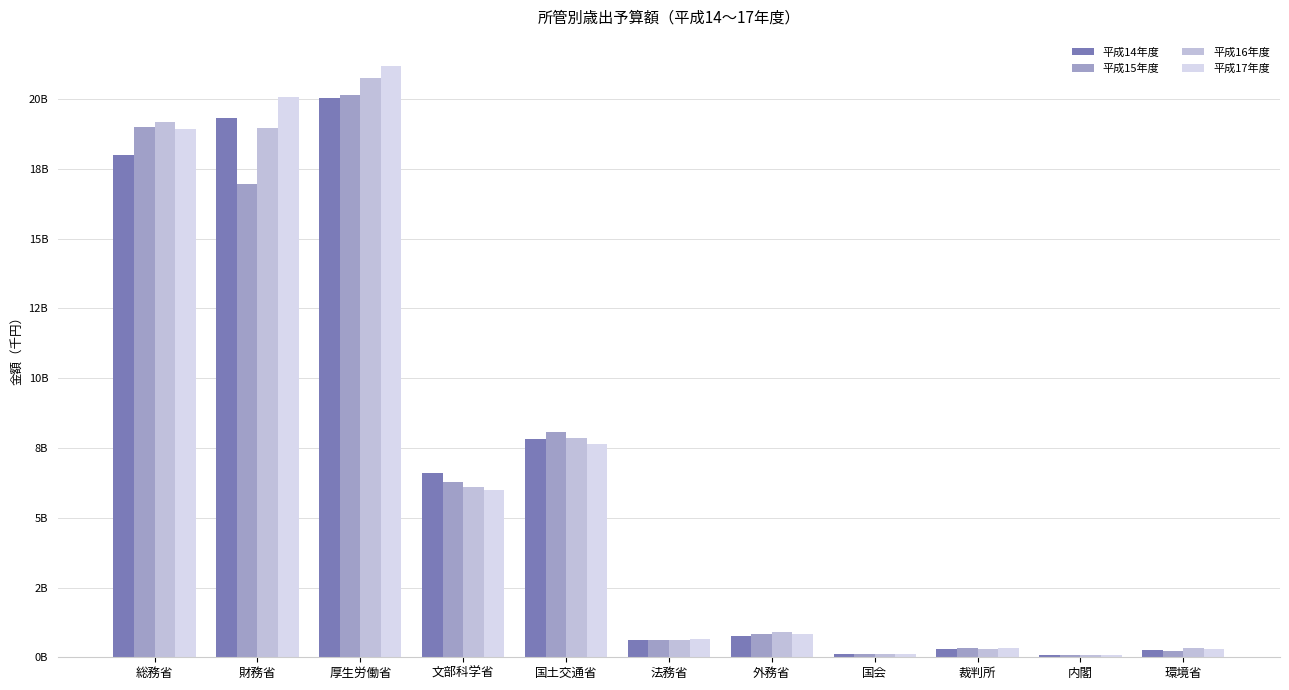

At which category is the sum across all series the highest?

厚生労働省